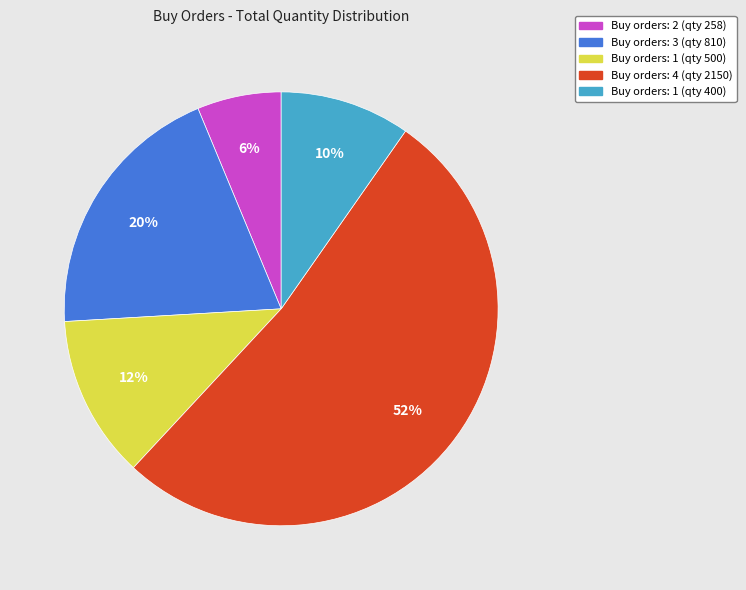

To the nearest percent, what is the difference between the largest and smallest slice percentages?

46%